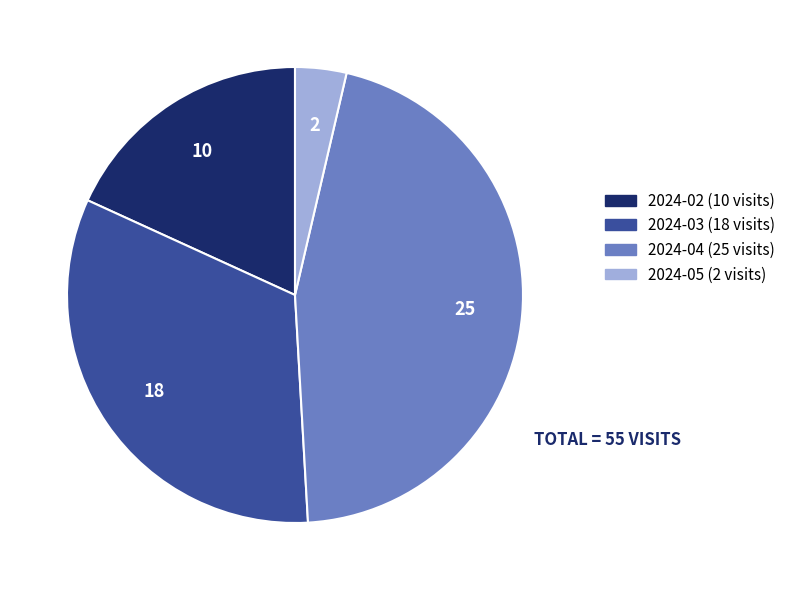

Does any single category account for the majority?

No